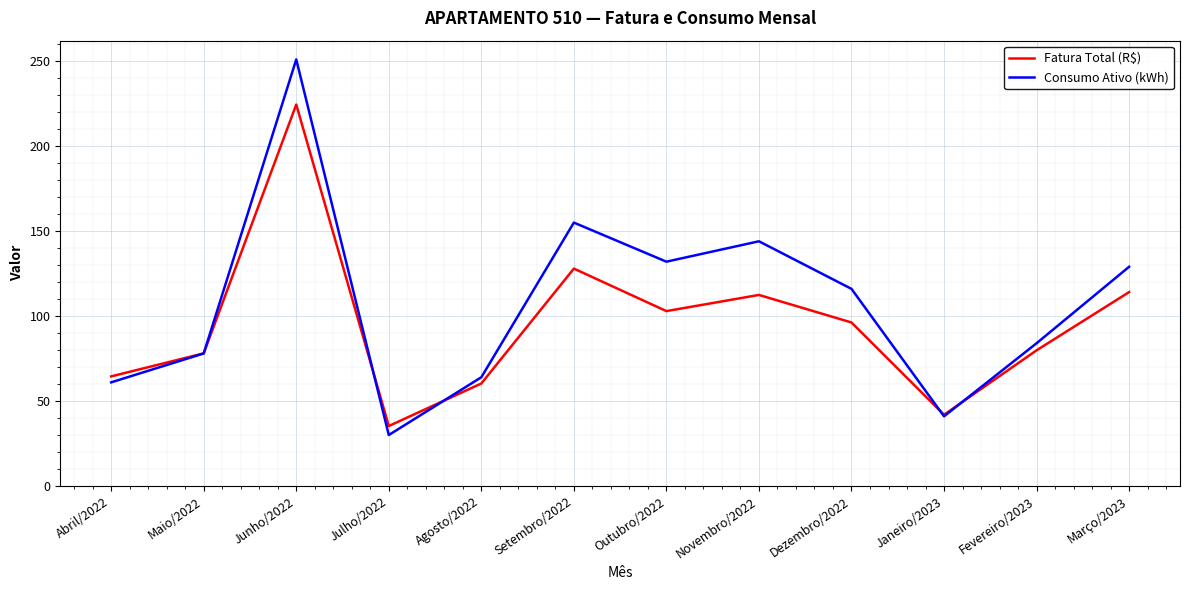

What is the approximate value of Fatura Total (R$) at Dezembro/2022?

96.2